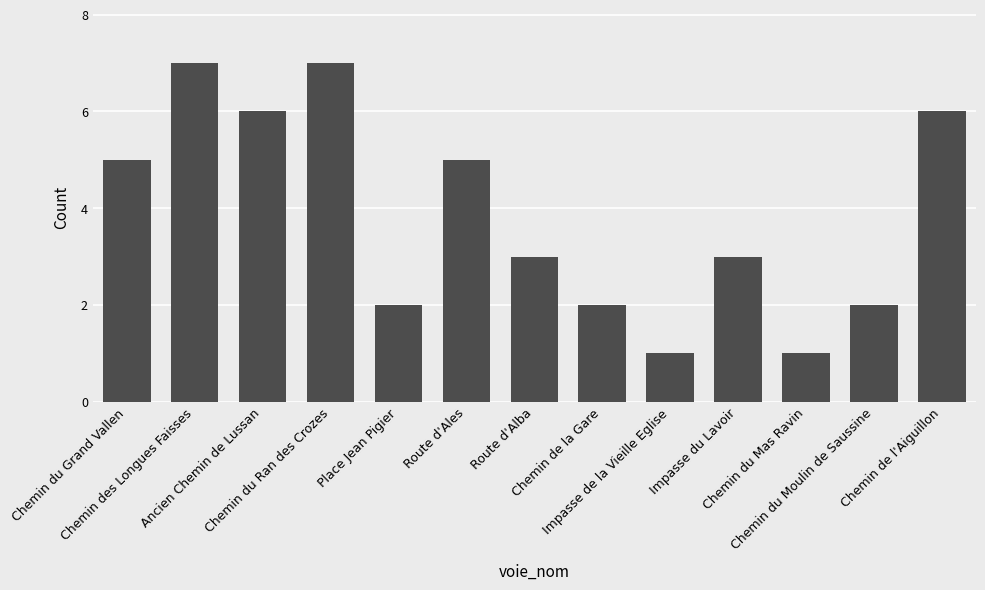

Reading left to right, transcribe all the data shown in this chart.

Chemin du Grand Vallen=5	Chemin des Longues Faisses=7	Ancien Chemin de Lussan=6	Chemin du Ran des Crozes=7	Place Jean Pigier=2	Route d'Ales=5	Route d'Alba=3	Chemin de la Gare=2	Impasse de la Vieille Eglise=1	Impasse du Lavoir=3	Chemin du Mas Ravin=1	Chemin du Moulin de Saussine=2	Chemin de l'Aiguillon=6